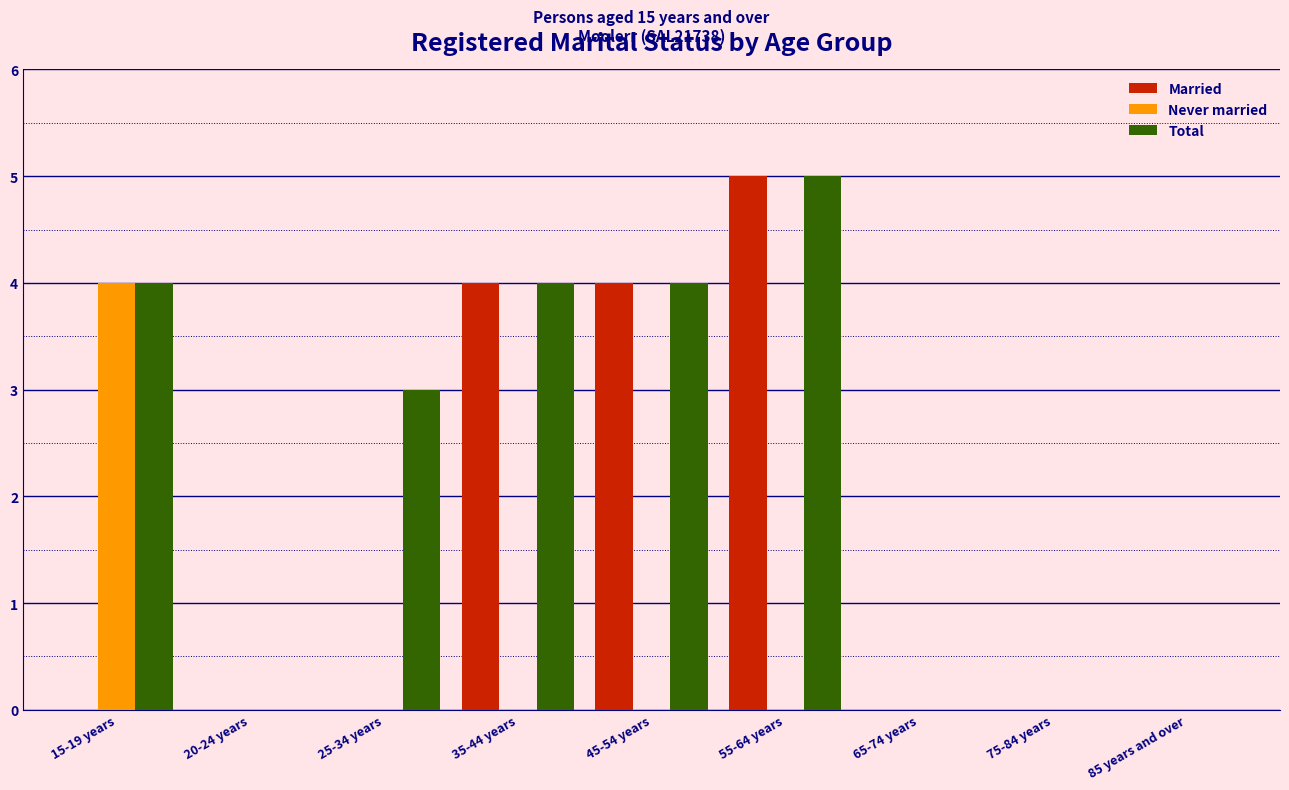

Reading left to right, transcribe all the data shown in this chart.

Married: 15-19 years=0	20-24 years=0	25-34 years=0	35-44 years=4	45-54 years=4	55-64 years=5	65-74 years=0	75-84 years=0	85 years and over=0
Never married: 15-19 years=4	20-24 years=0	25-34 years=0	35-44 years=0	45-54 years=0	55-64 years=0	65-74 years=0	75-84 years=0	85 years and over=0
Total: 15-19 years=4	20-24 years=0	25-34 years=3	35-44 years=4	45-54 years=4	55-64 years=5	65-74 years=0	75-84 years=0	85 years and over=0